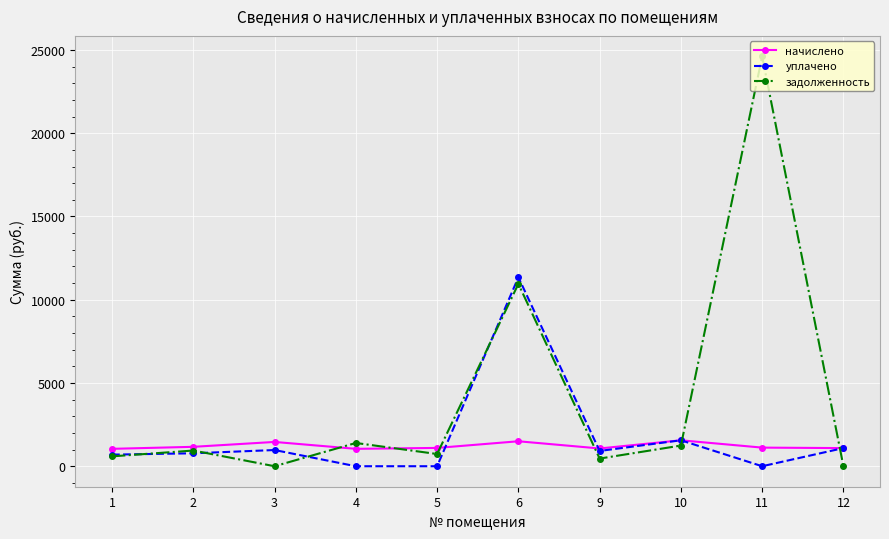

Is this an area chart (filled region under the line)?

No